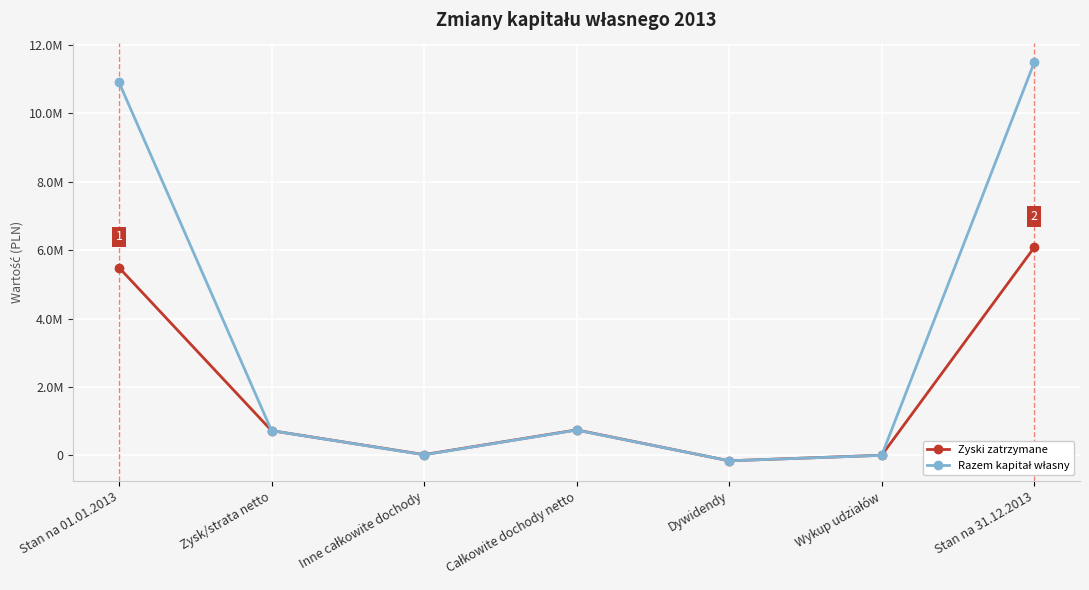

What is the value of the Razem kapitał własny point at the 6th from the left?

366